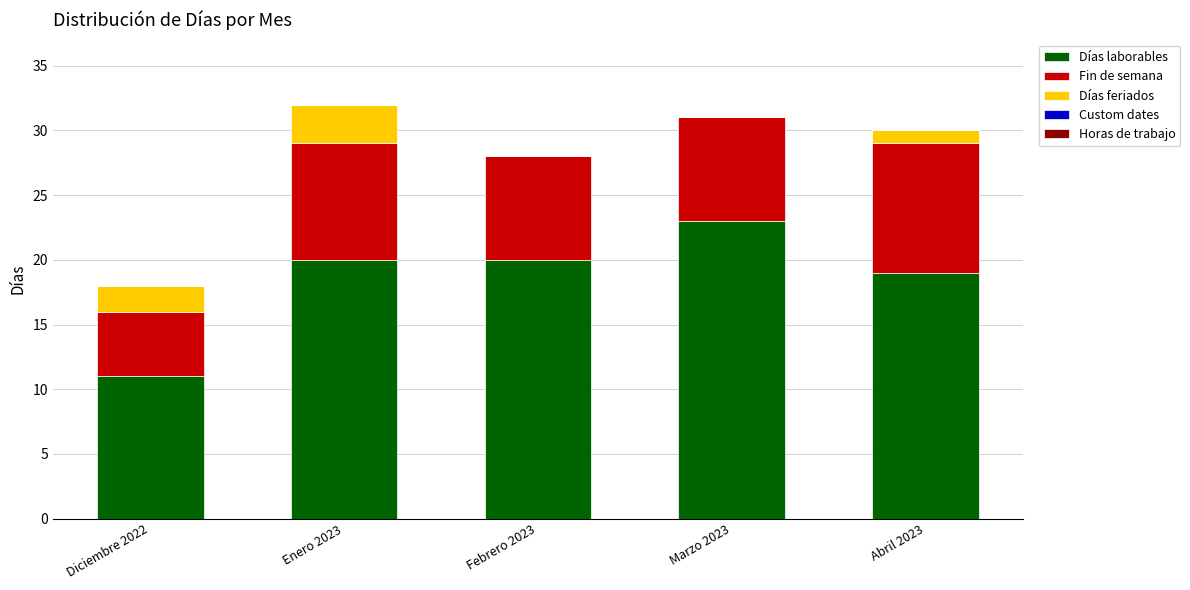

At which label is Días laborables closest to 17?

Abril 2023